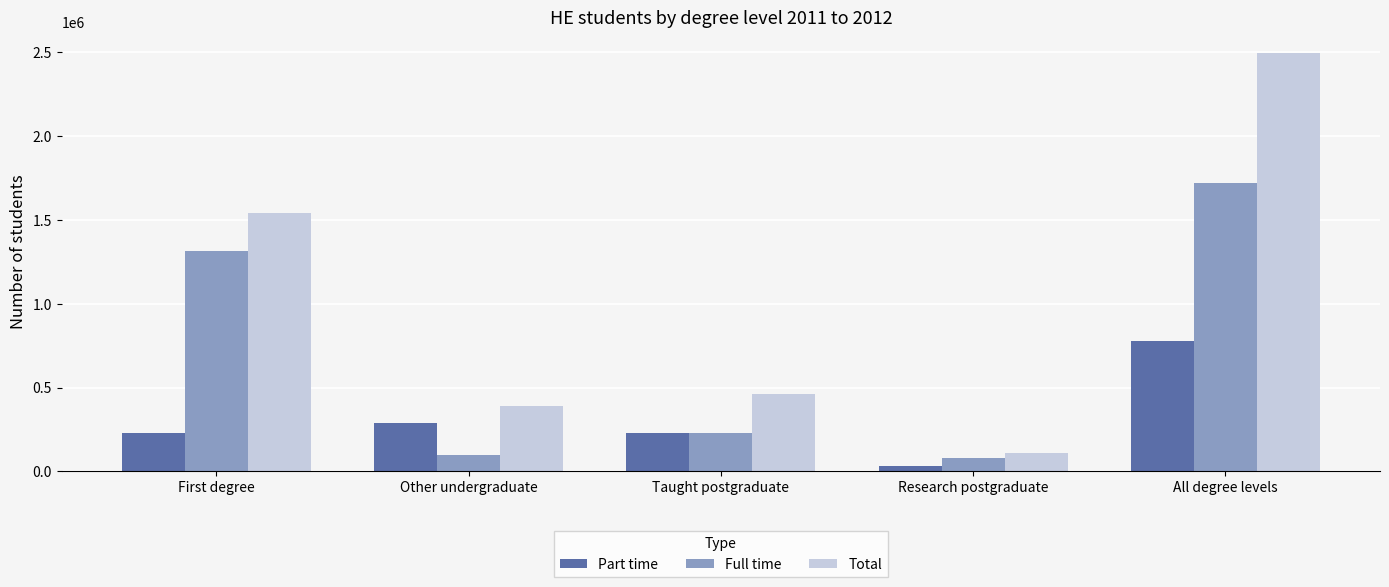

What is the average value of the Part time series?

310078